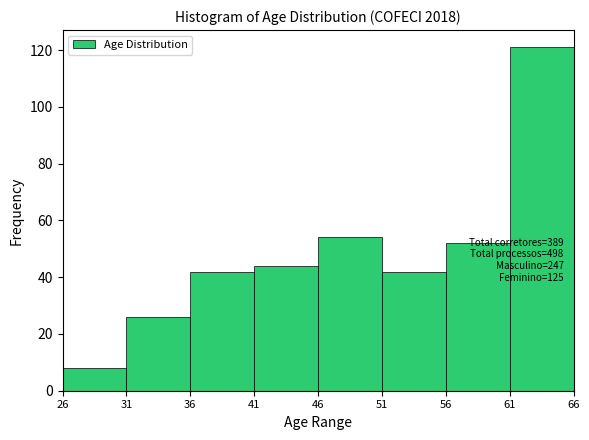

Over which range of the x-axis is the bar tallest?

61 to 66